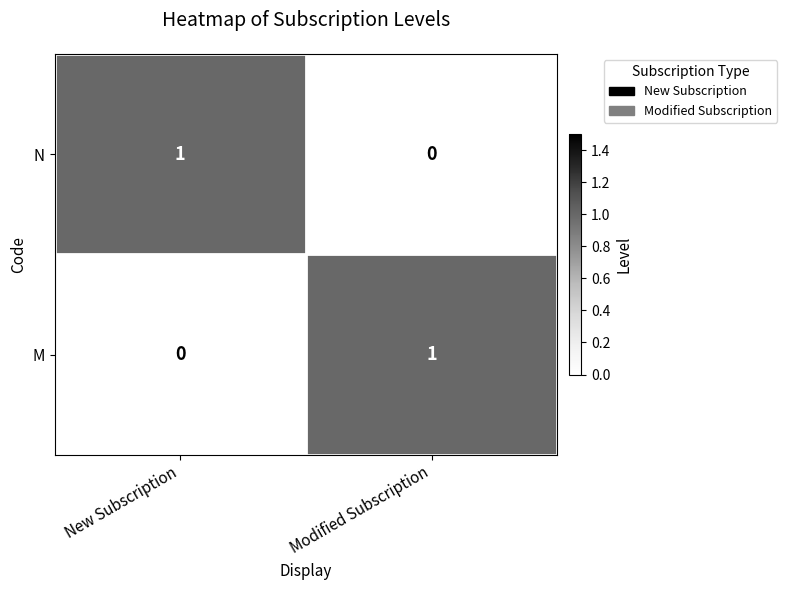

How many categories are shown in the chart?

2